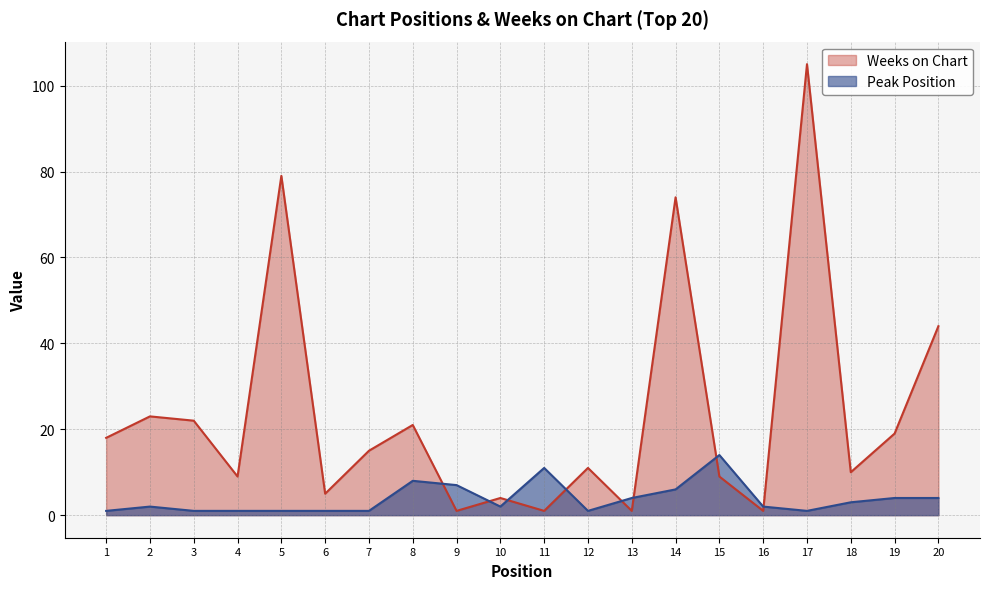

At how many categories does at least one series exceed 67?

3